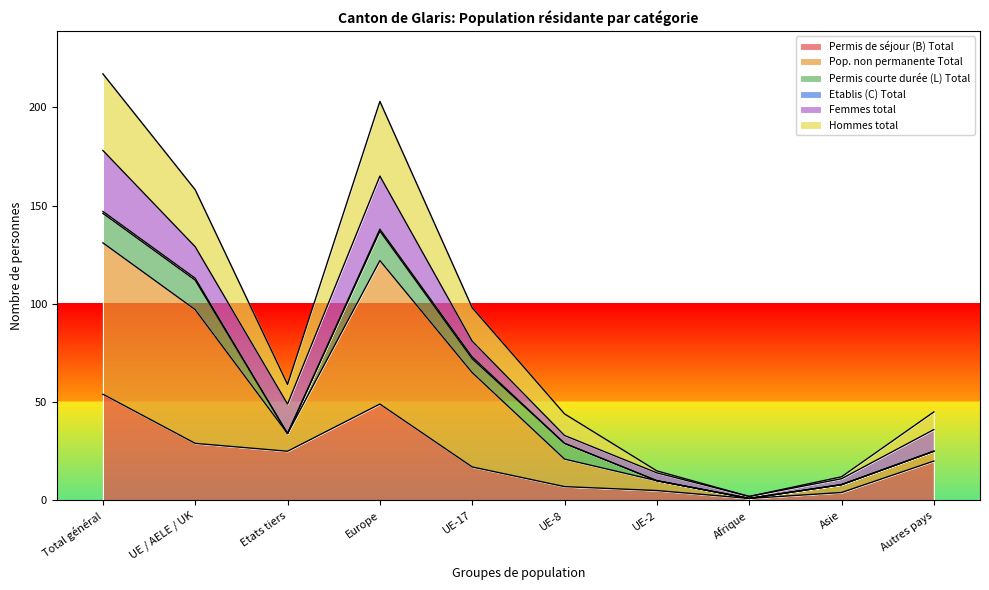

At which label does Permis de séjour (B) Total reach its peak?

Total général